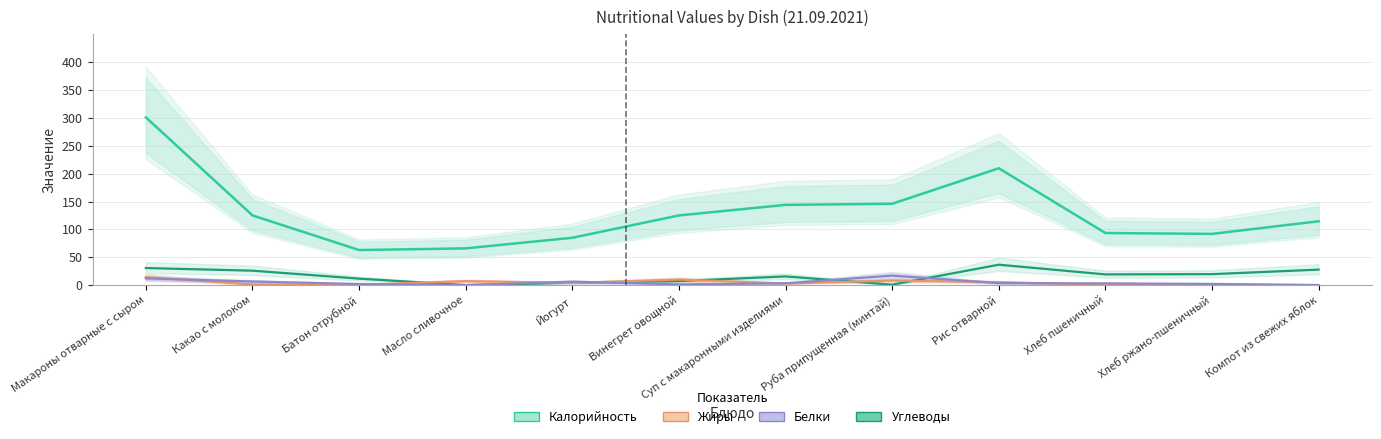

At which category does the chart reach its peak across all series?

Макароны отварные с сыром